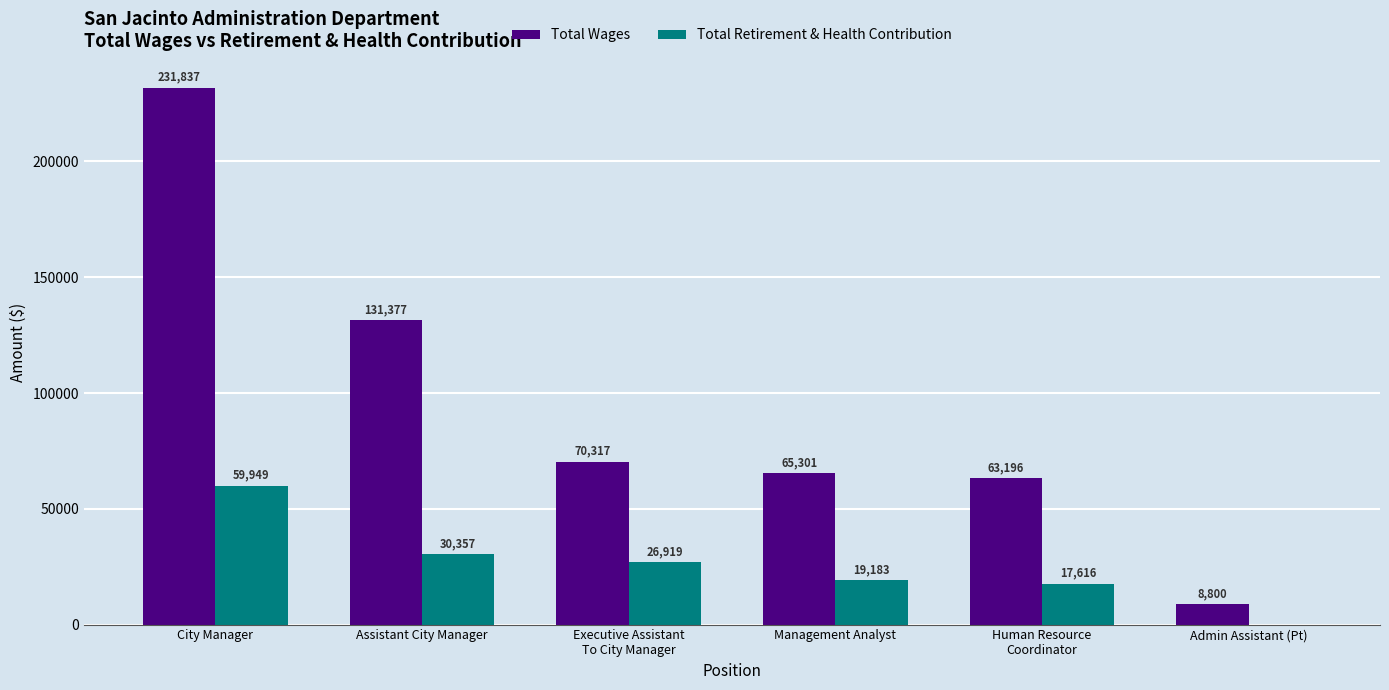

What is the difference between the Total Wages values at Management Analyst and Executive Assistant
To City Manager?

5016